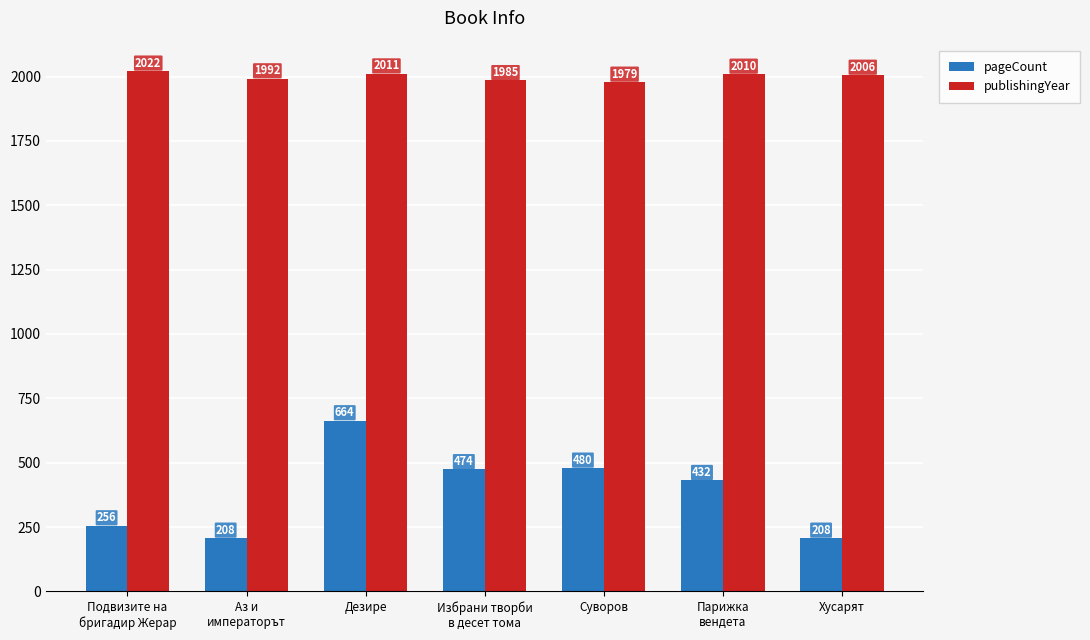

Rank the series by their average value, from highest to lowest.

publishingYear, pageCount